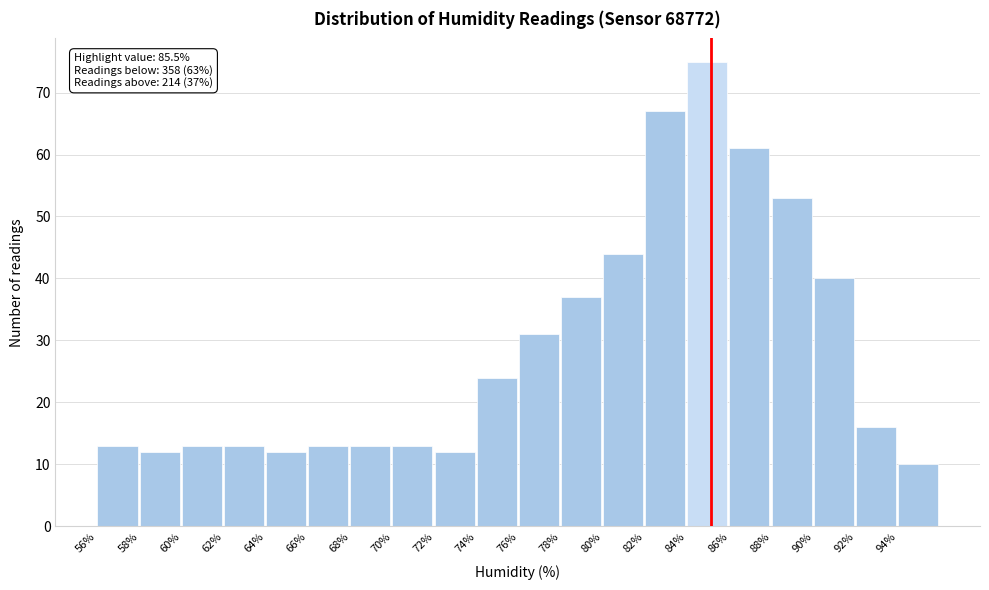

Over which range of the x-axis is the bar tallest?

84.5 to 86.5